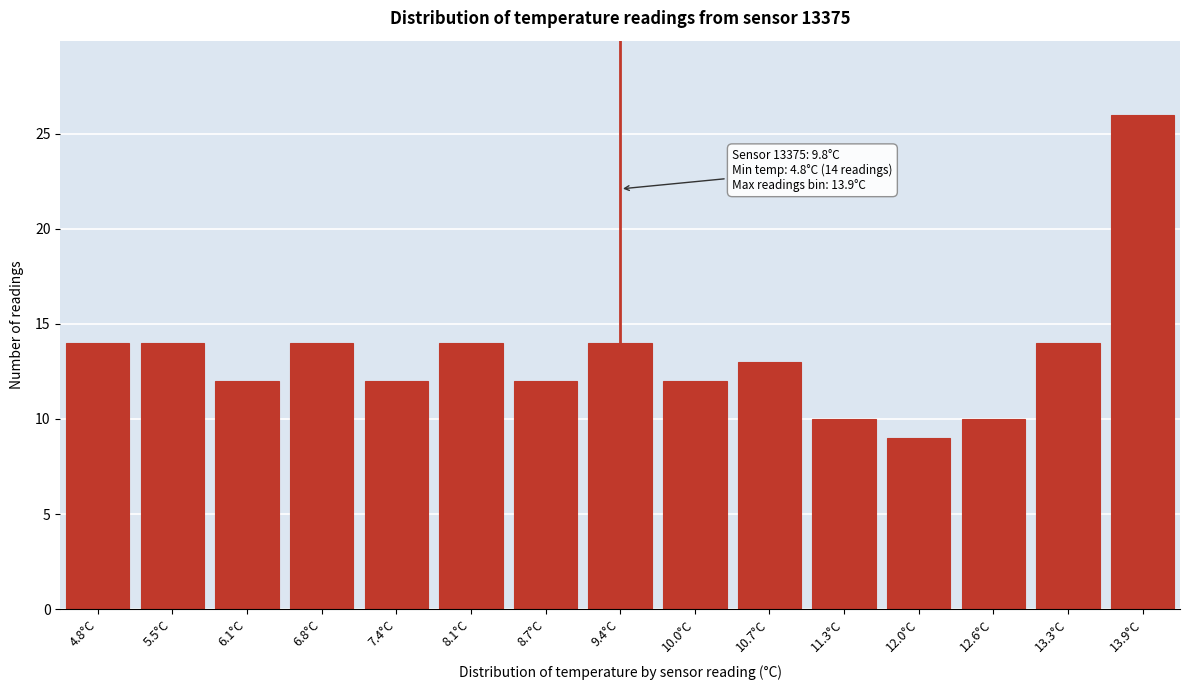

Reading left to right, list all the values displayed in this chart.

4.8°C=14	5.5°C=14	6.1°C=12	6.8°C=14	7.4°C=12	8.1°C=14	8.7°C=12	9.4°C=14	10.0°C=12	10.7°C=13	11.3°C=10	12.0°C=9	12.6°C=10	13.3°C=14	13.9°C=26